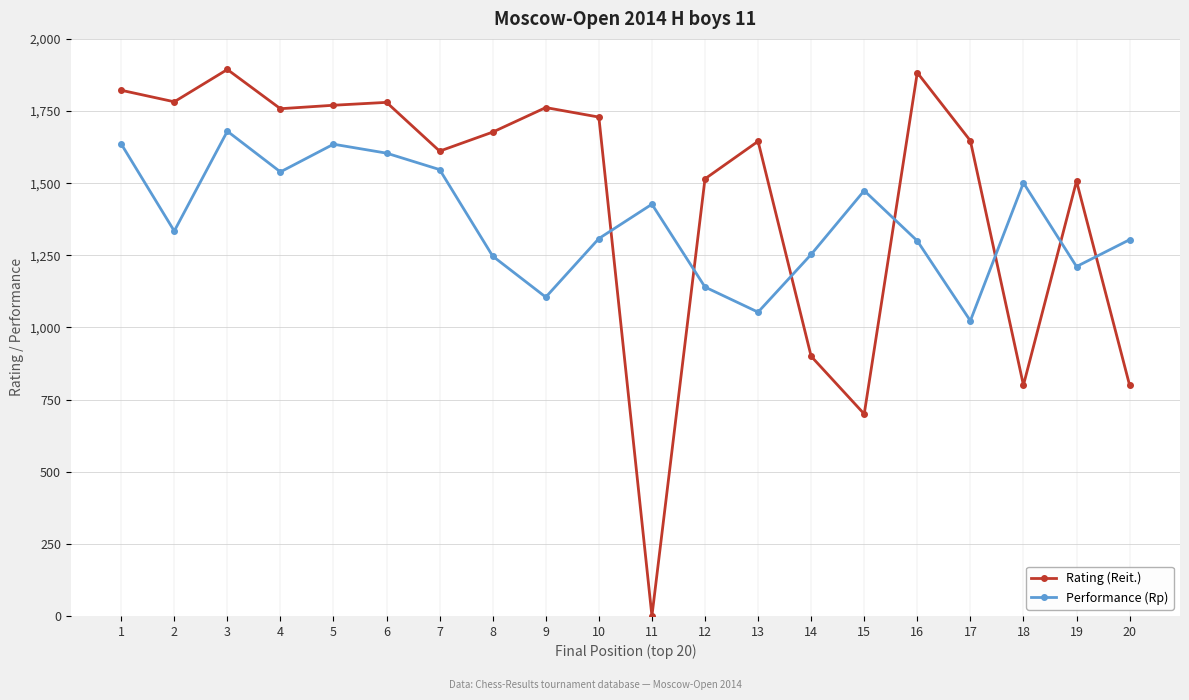

Read the Rating (Reit.) value at 19.

1507